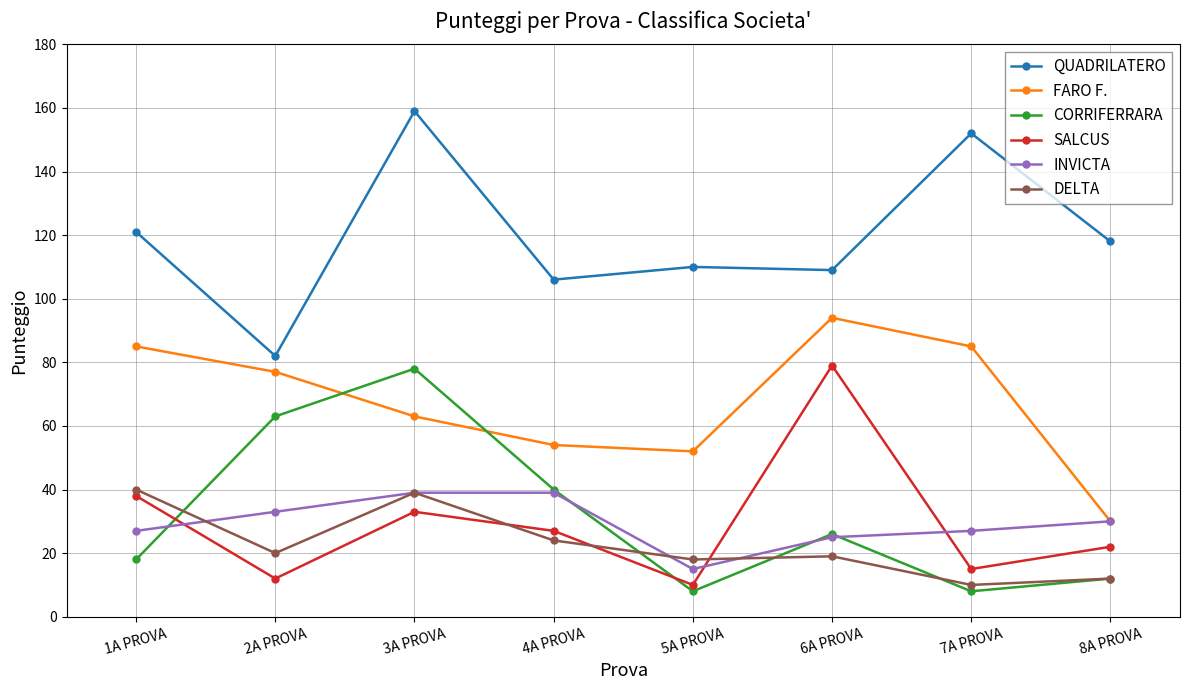

True or false: INVICTA and QUADRILATERO cross at least once.

False